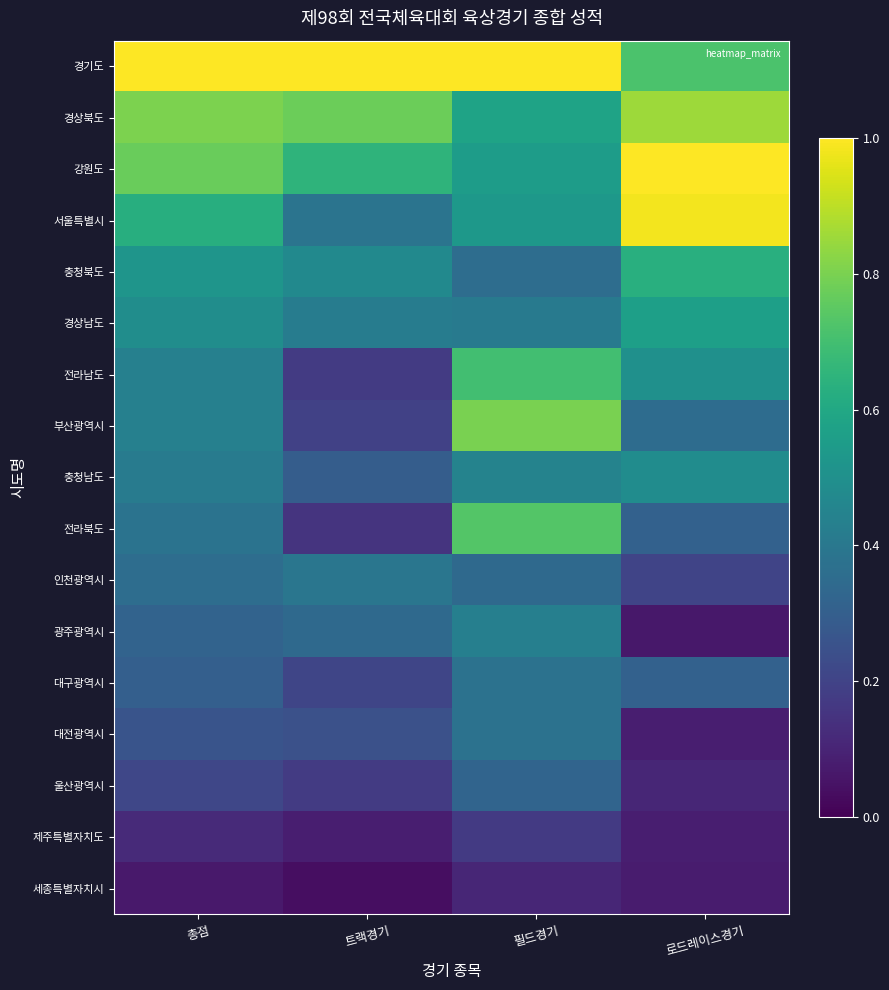

What is the greatest value displayed?

1.0